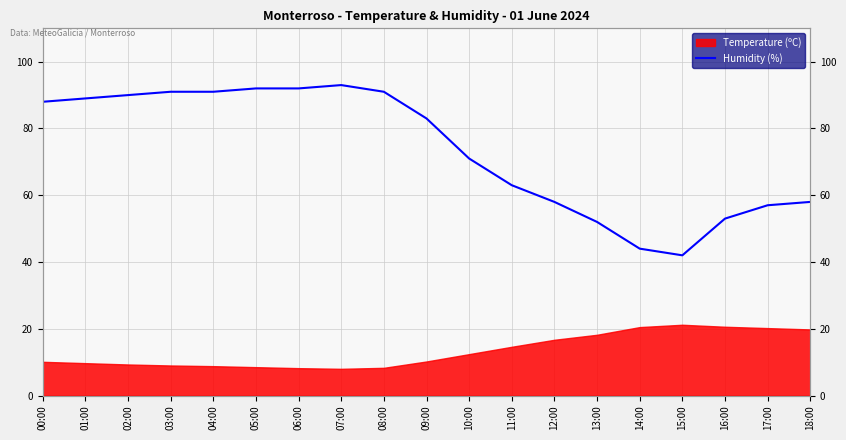

What is the maximum value shown in the chart?

93